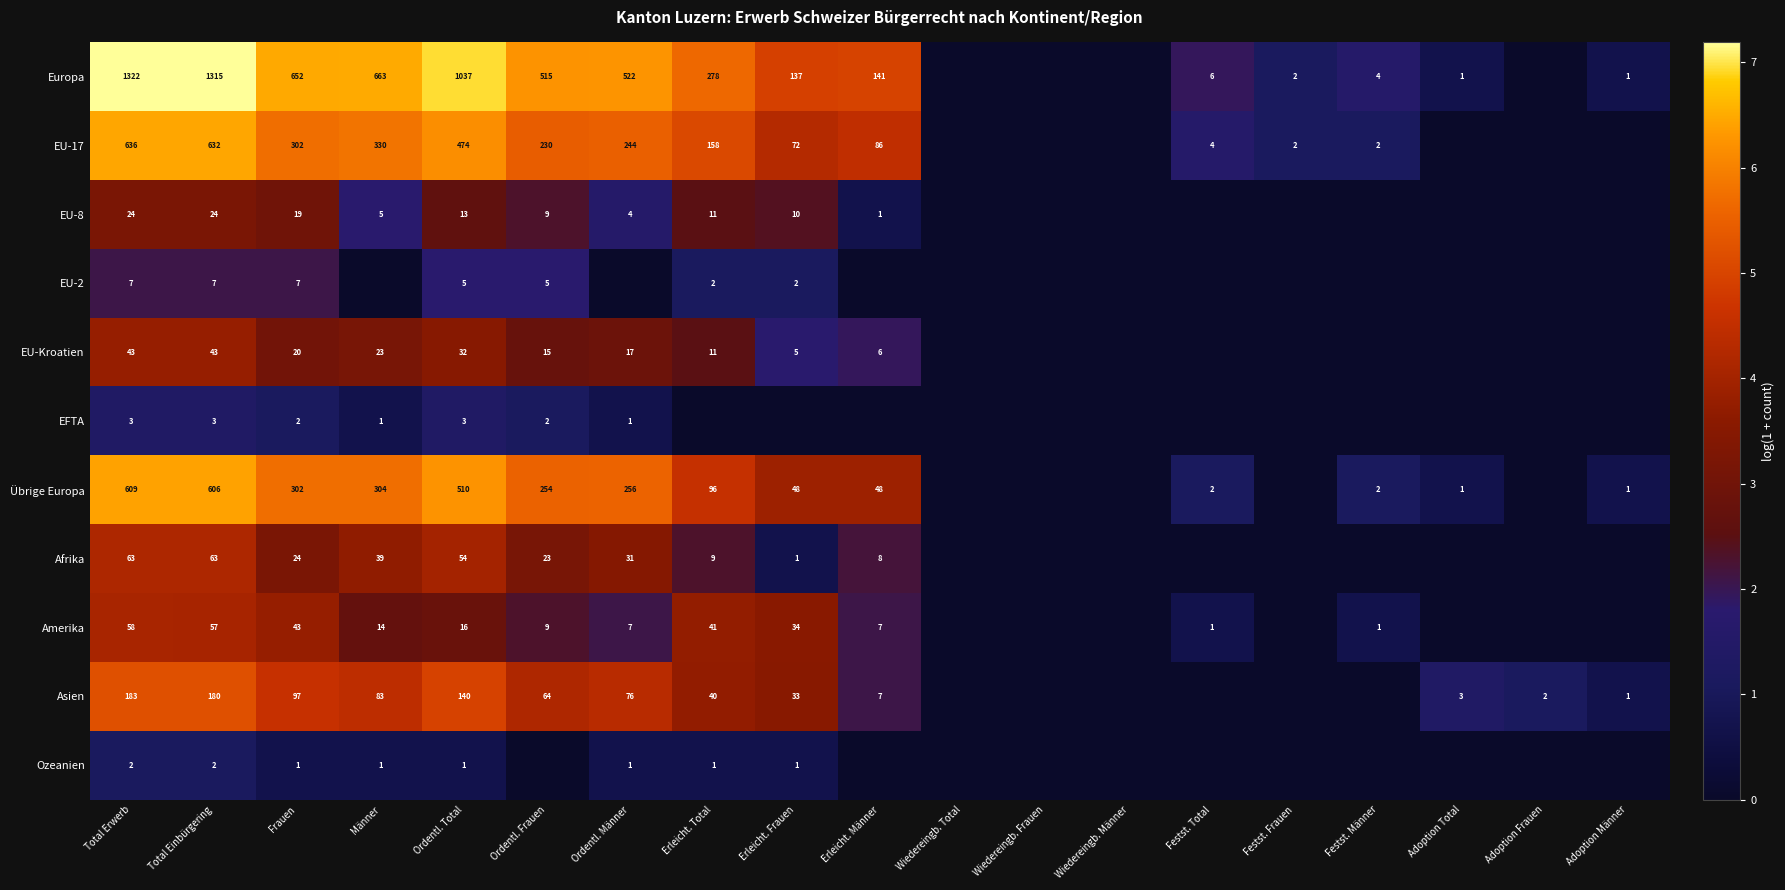

How many series are shown in this chart?

11